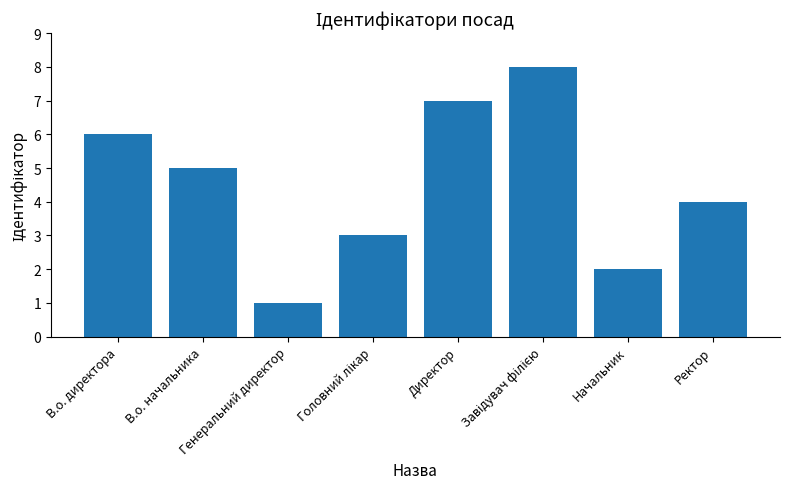

How many bars are there in total?

8